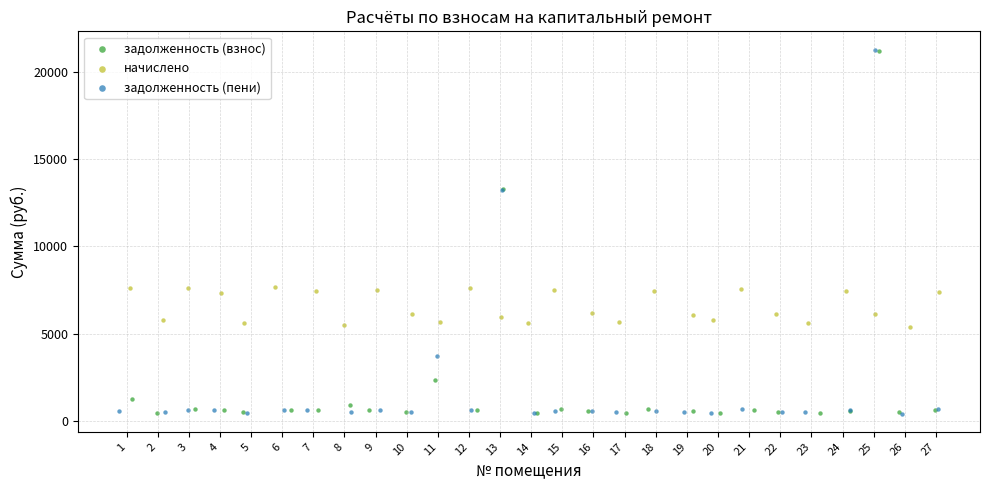

Which series has the widest spread of Y values?

задолженность (пени)